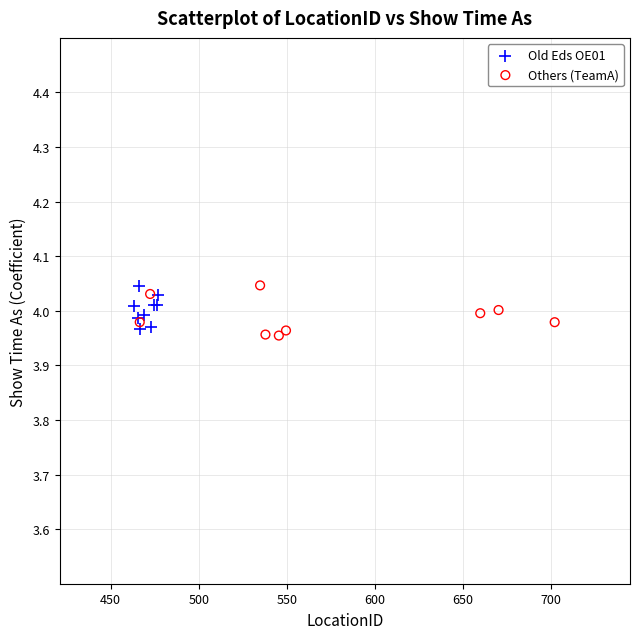

What are all the series names shown in the legend?

Old Eds OE01, Others (TeamA)